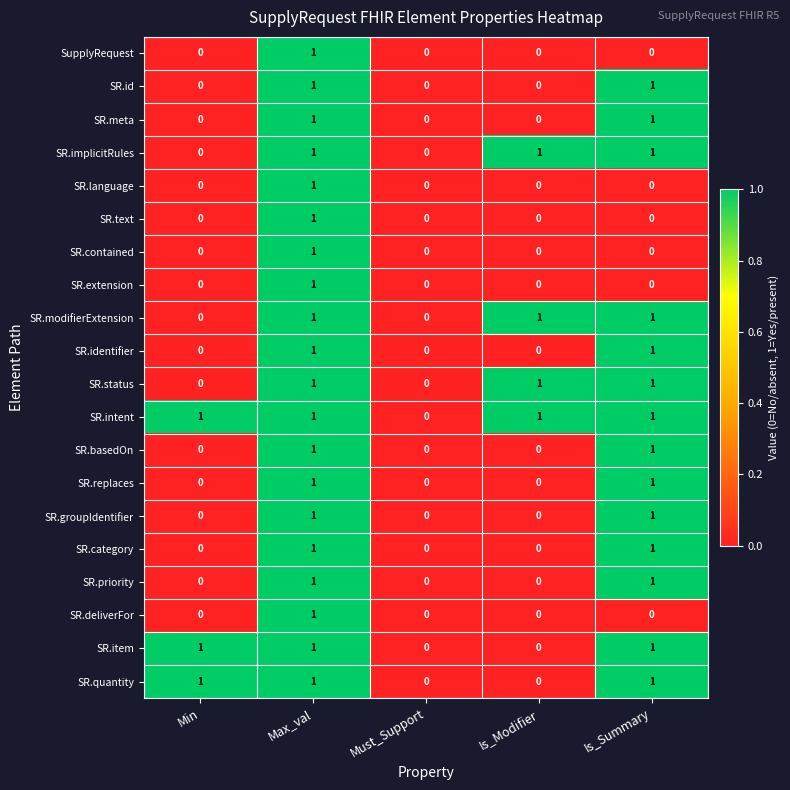

True or false: SR.replaces has a value of 1 at Max_val.

True